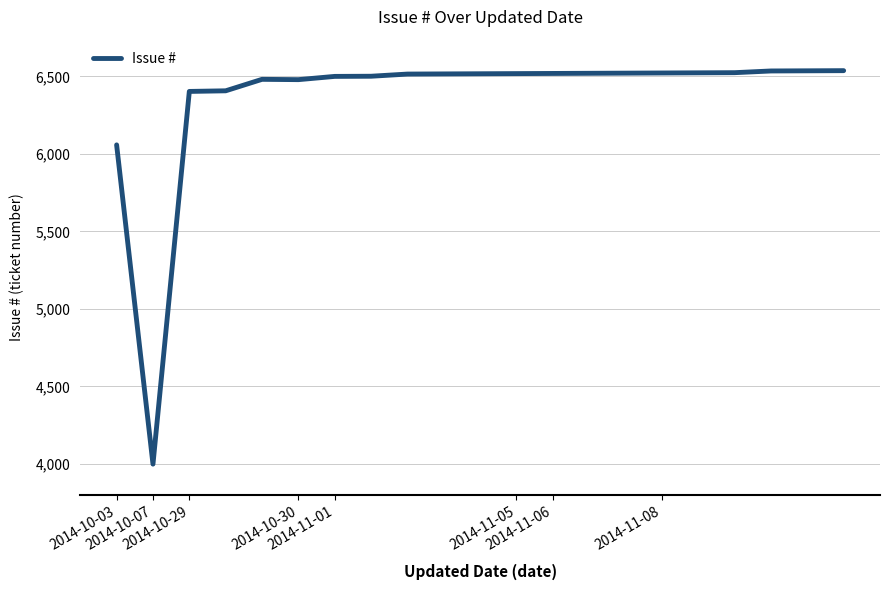

What is the difference between the maximum and second lowest values?

479